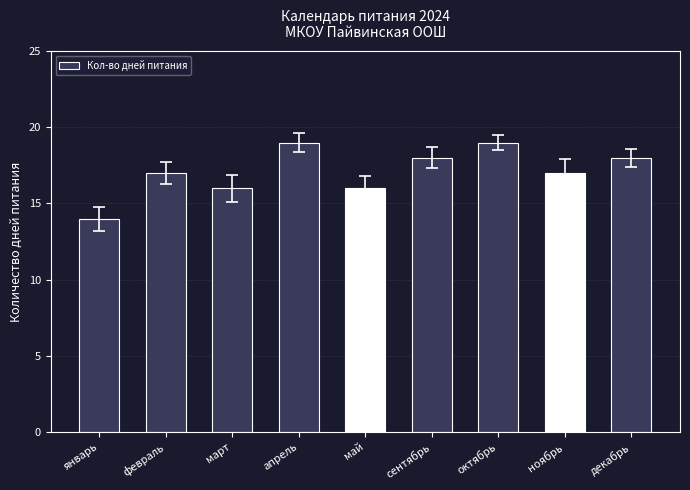

What is the approximate value at январь?

14